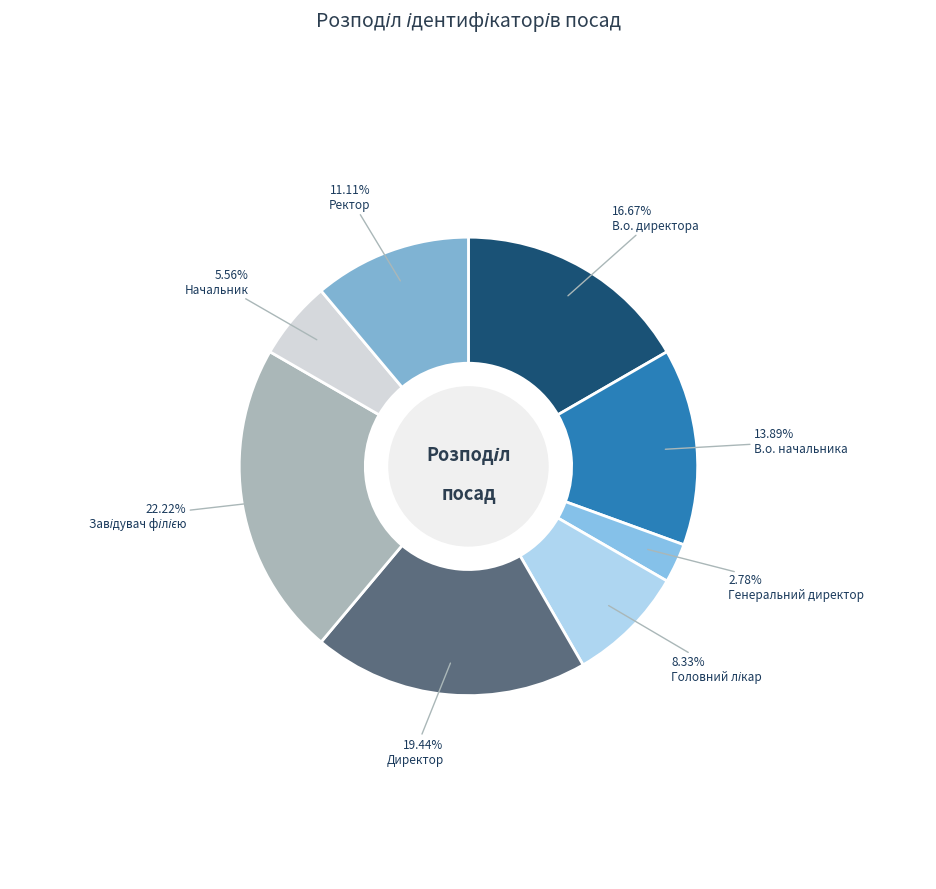

Count the number of slices in the pie.

8